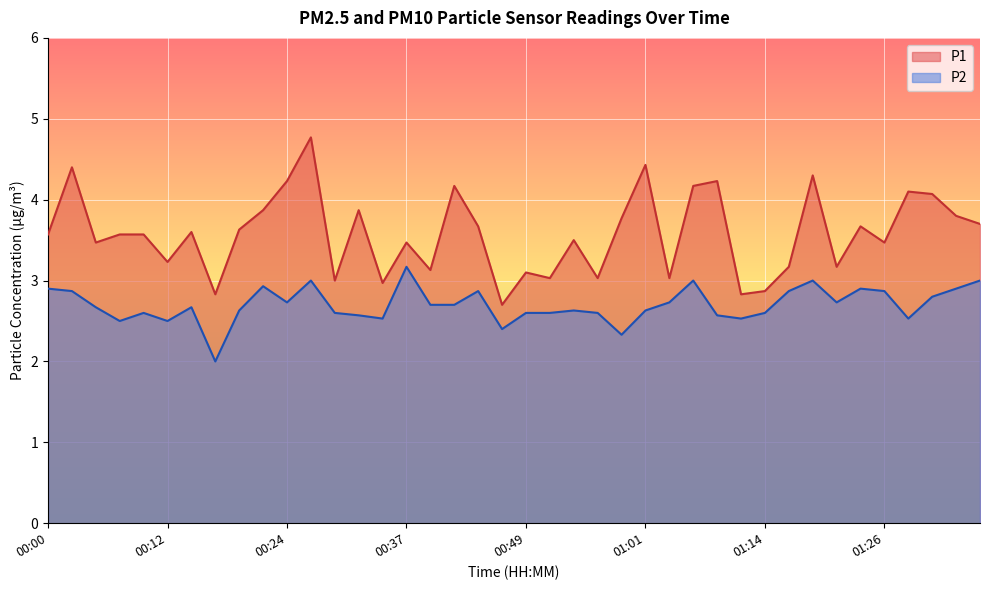

Does the chart display data point markers on the line(s)?

No